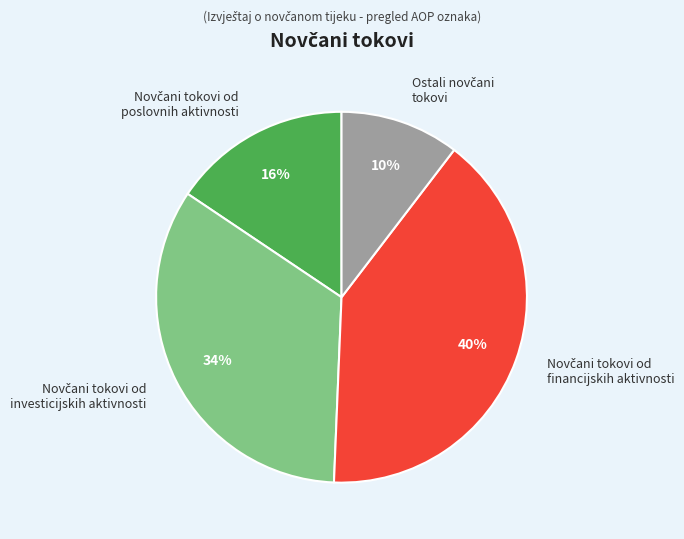

Count the number of slices in the pie.

4